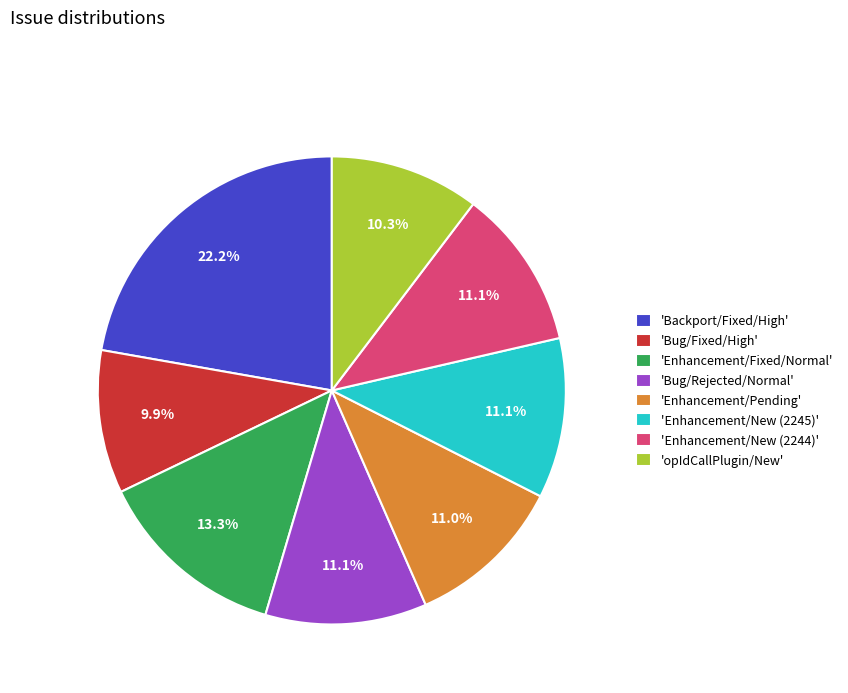

Is there any slice that represents more than half of the pie?

No